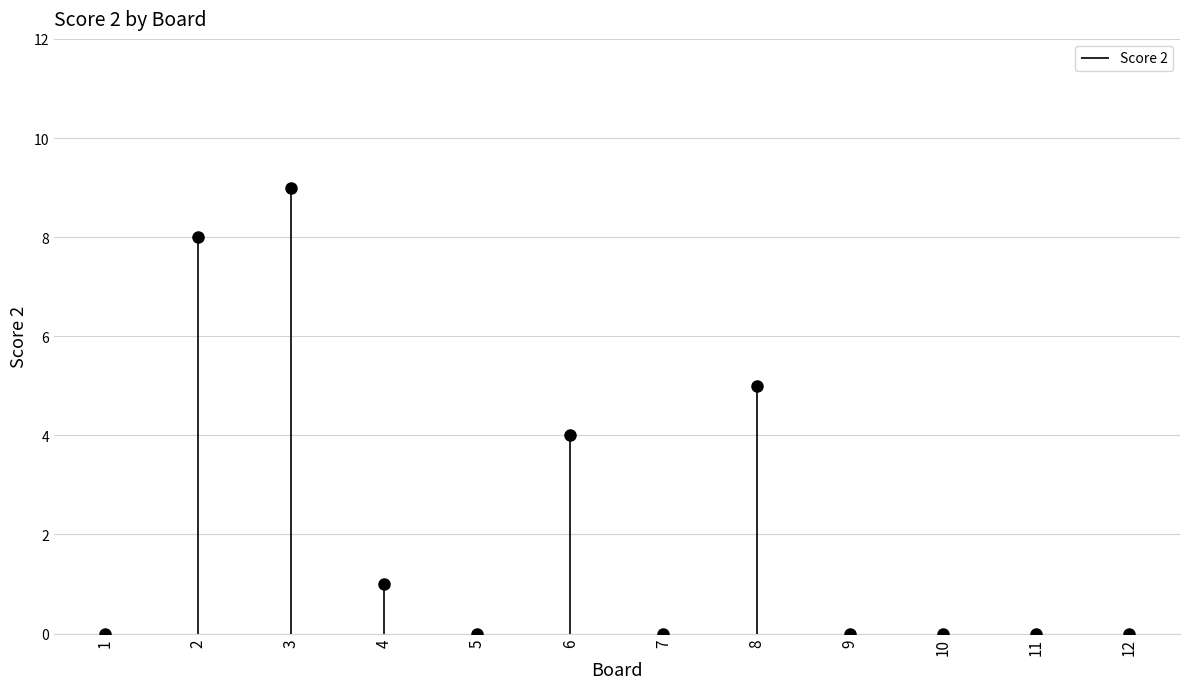

Does the chart display data point markers on the line(s)?

Yes